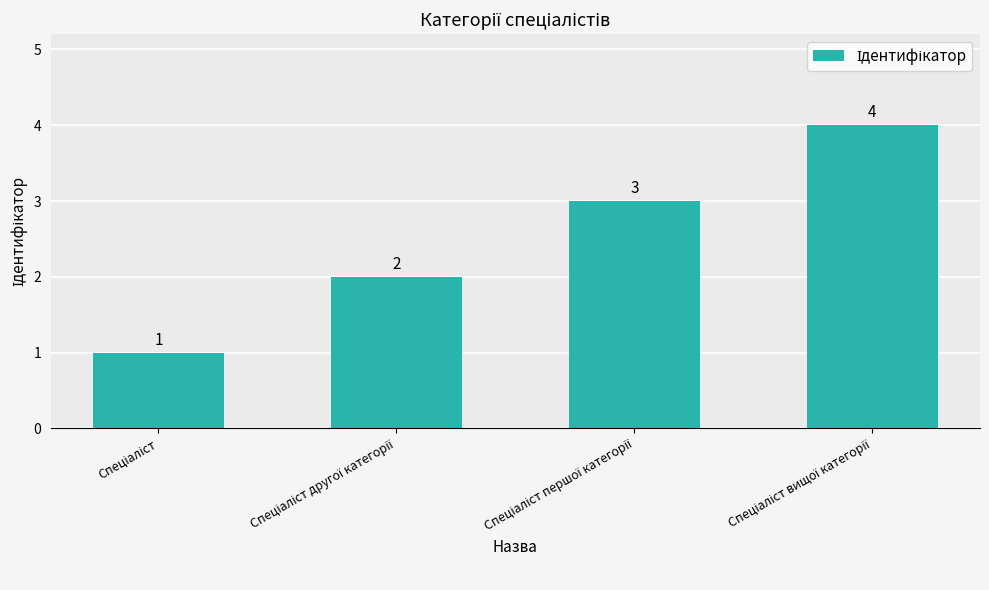

What is the difference between the second highest and minimum values?

2